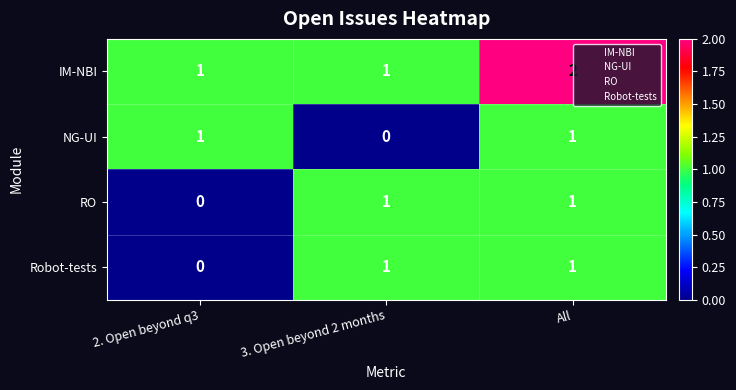

How many NG-UI values are between 0 and 1?

3